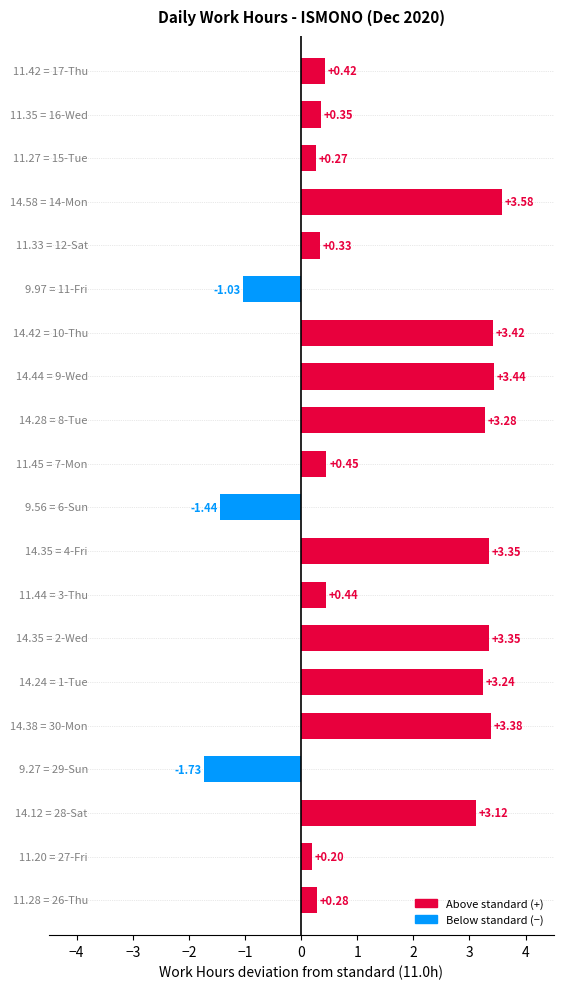

What is the difference between the maximum and minimum values?

5.3